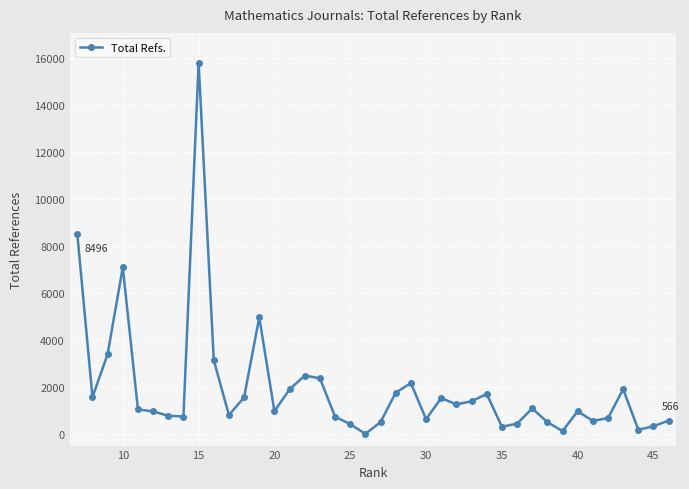

What is the difference between the second highest and minimum values?

8496